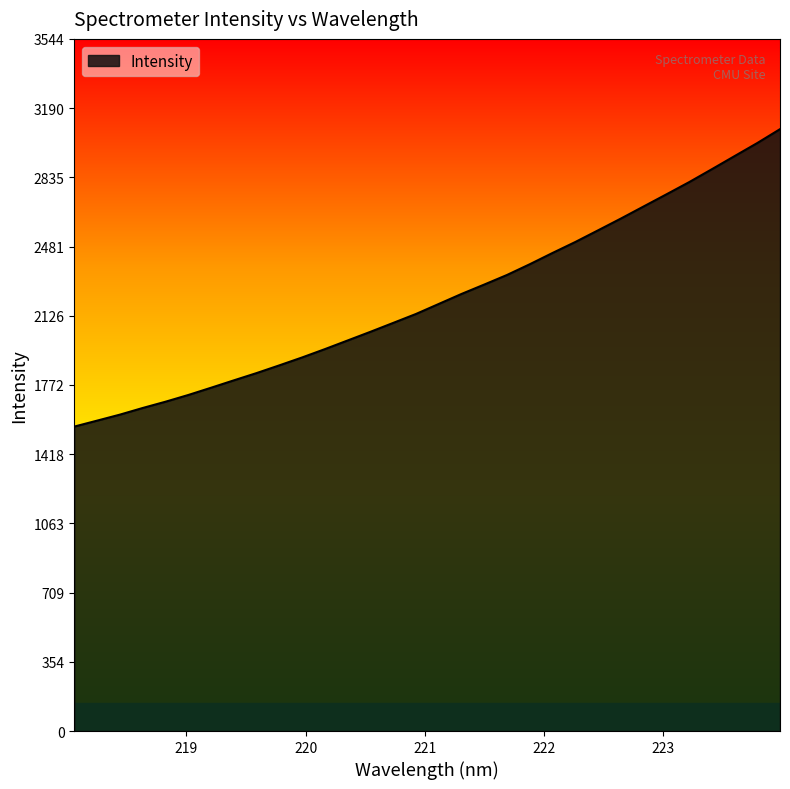

Reading left to right, what are all the values shown in this chart?

1558.9	1589.3	1620.0	1654.0	1686.1	1720.5	1757.7	1795.5	1832.8	1872.4	1912.8	1955.5	1999.8	2044.2	2089.7	2135.5	2186.7	2238.0	2286.2	2335.2	2390.2	2447.9	2504.0	2563.7	2623.8	2685.8	2747.7	2810.2	2876.5	2943.6	3010.6	3081.7